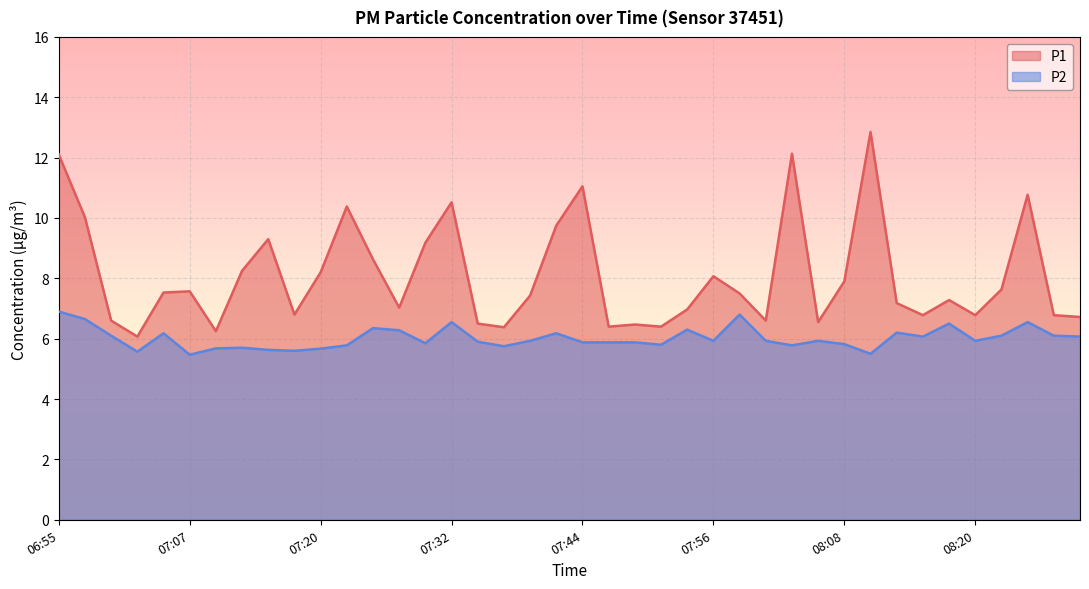

At which label does P1 reach its peak?

08:11